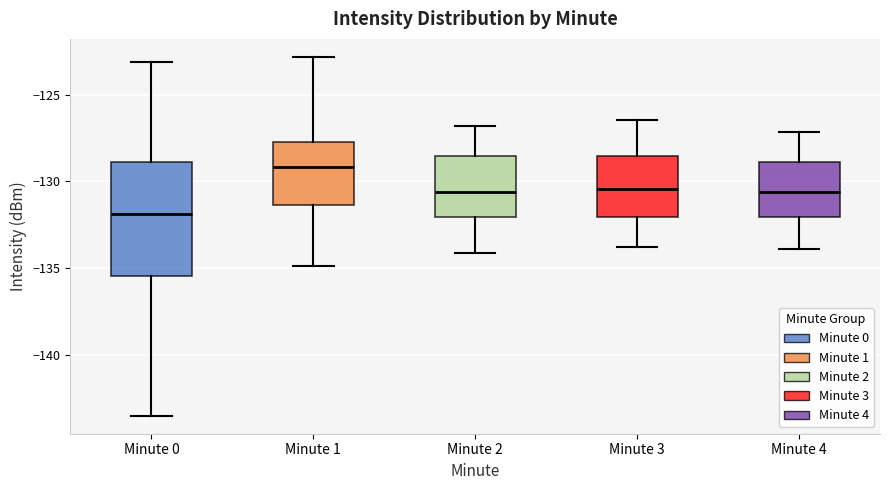

Which box has the highest median line?

Minute 1